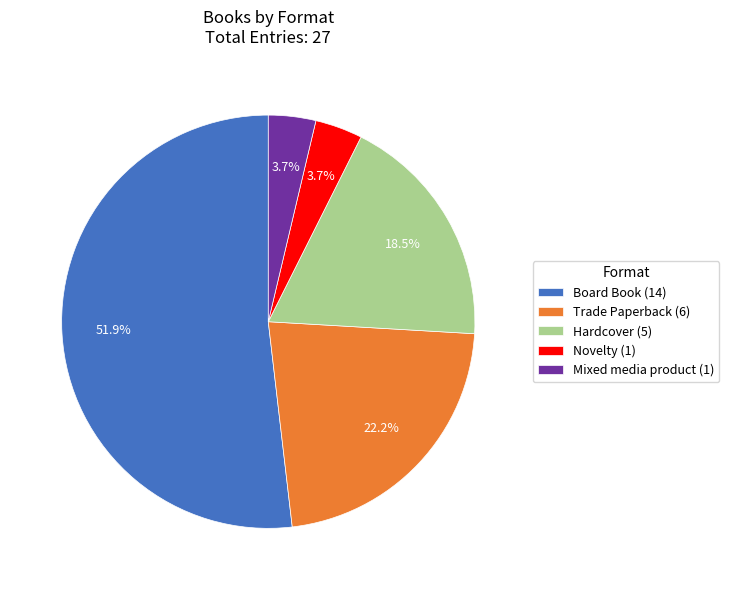

Is it true that Trade Paperback is 22% of the pie?

True